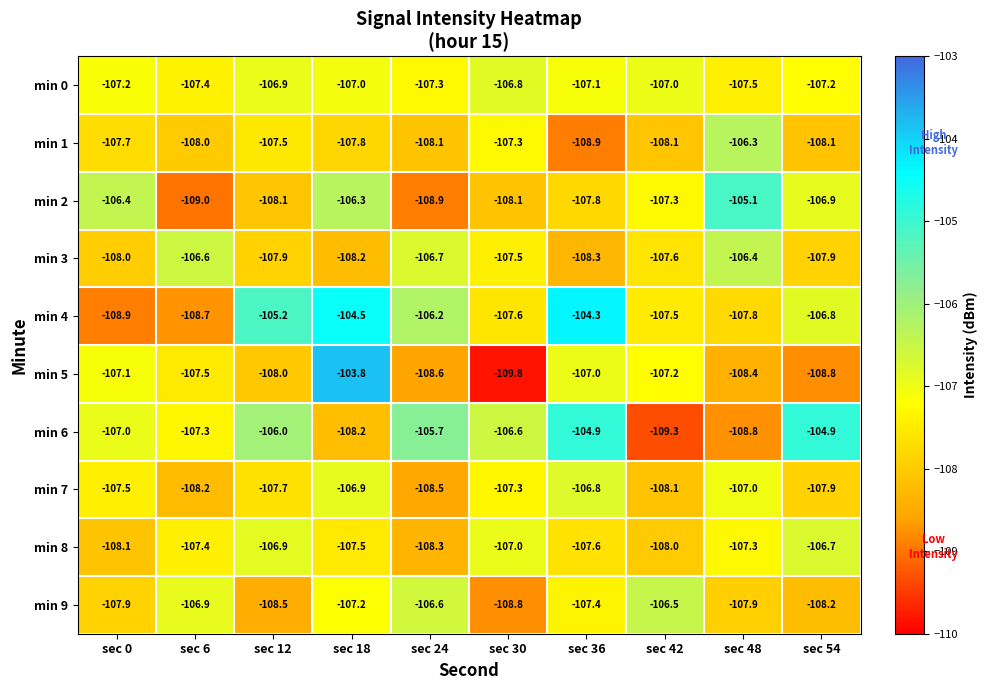

What is the difference between the min 4 values at sec 48 and sec 12?

2.6